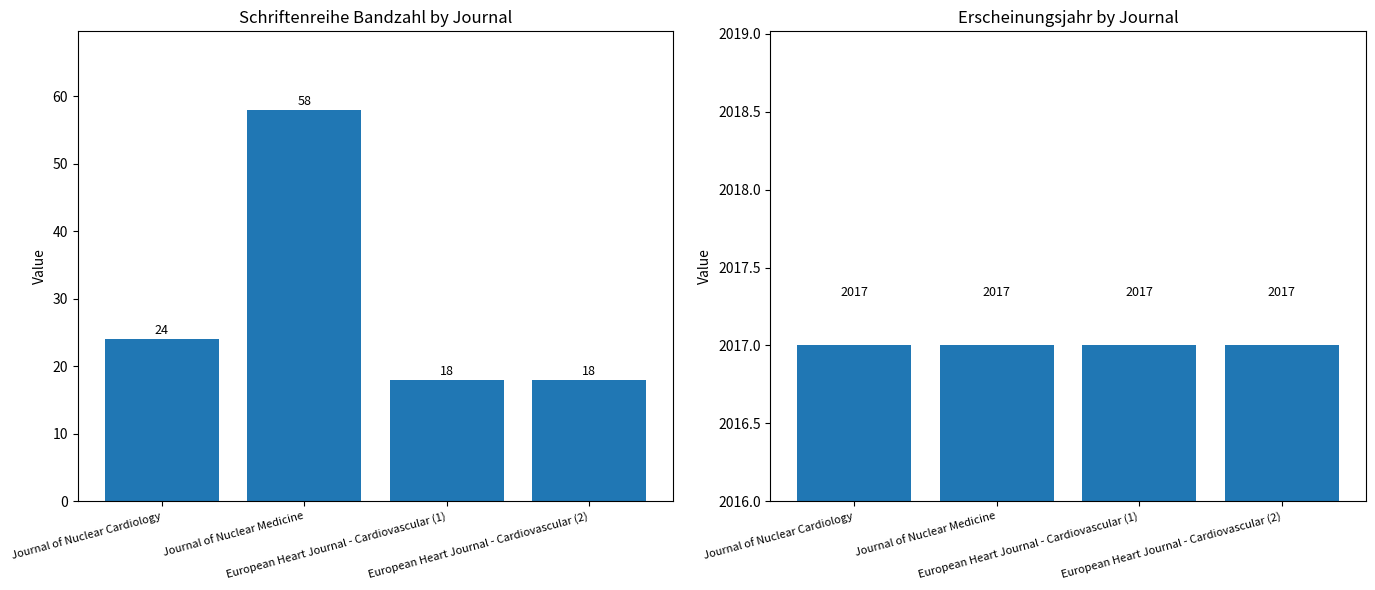

What are all the series names shown in the legend?

Schriftenreihe Bandzahl, Erscheinungsjahr